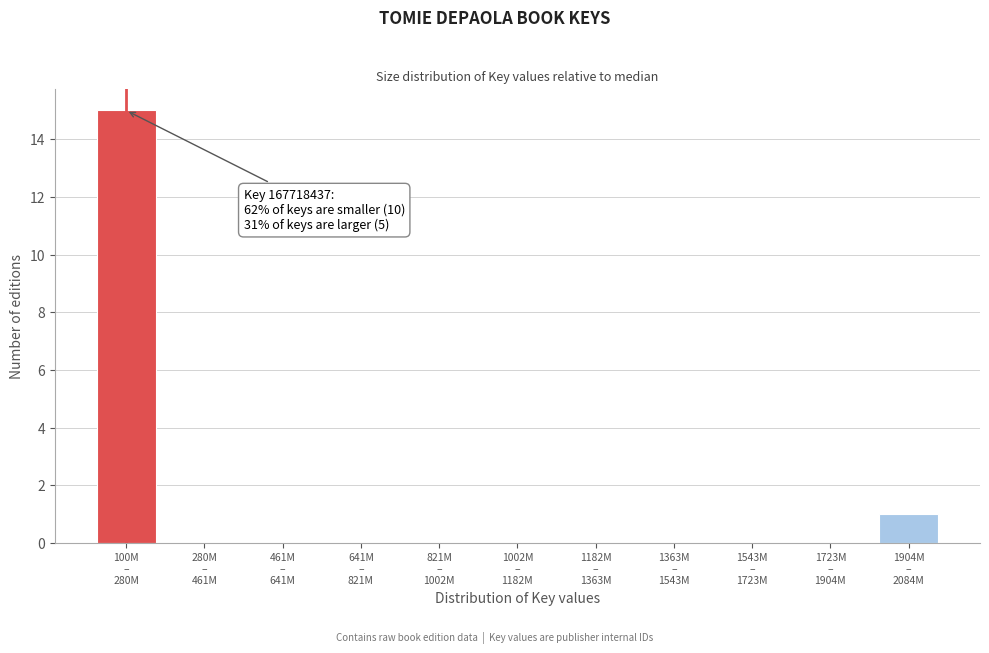

What is the greatest value displayed?

15